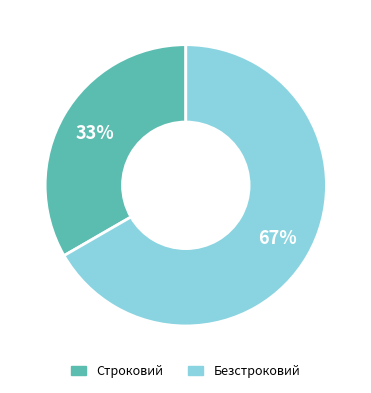

True or false: Безстроковий accounts for 67% of the total.

True